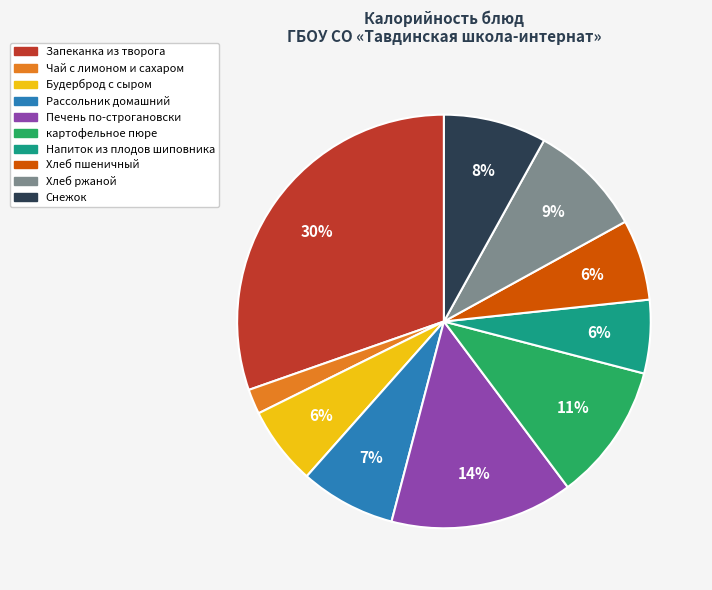

Does Печень по-строгановски account for over 50% of the chart?

No